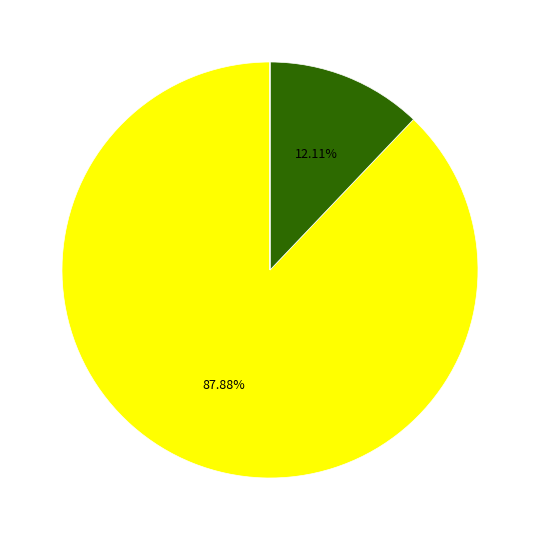

Which category has the biggest portion of the pie?

United States